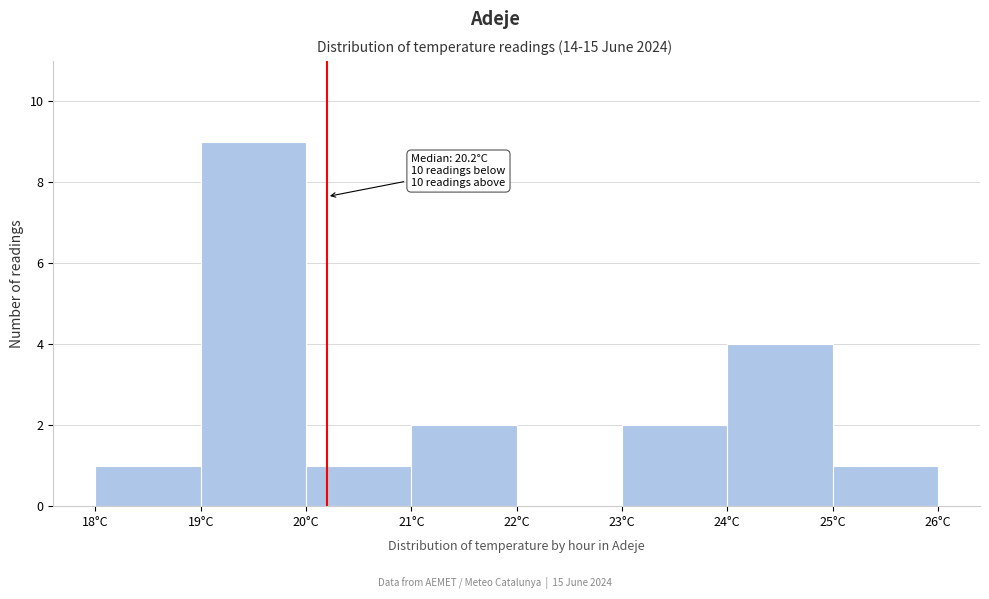

Which range on the x-axis has the tallest bar?

19 to 20